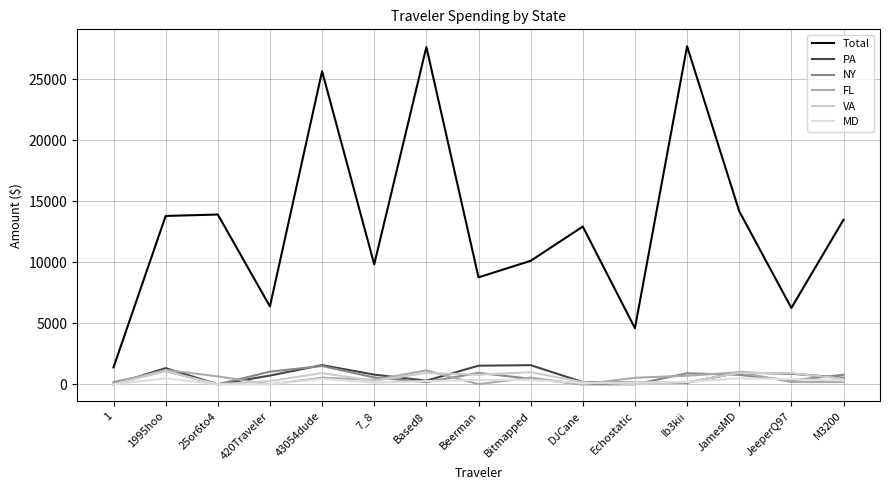

Is it true that Total equals 14179.0 at JamesMD?

True